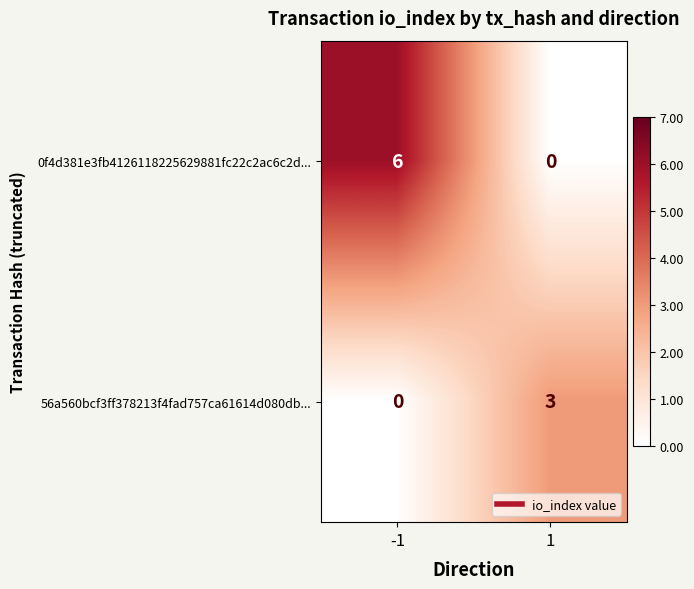

Which series has the largest total across all categories?

0f4d381e3fb4126118225629881fc22c2ac6c2d...